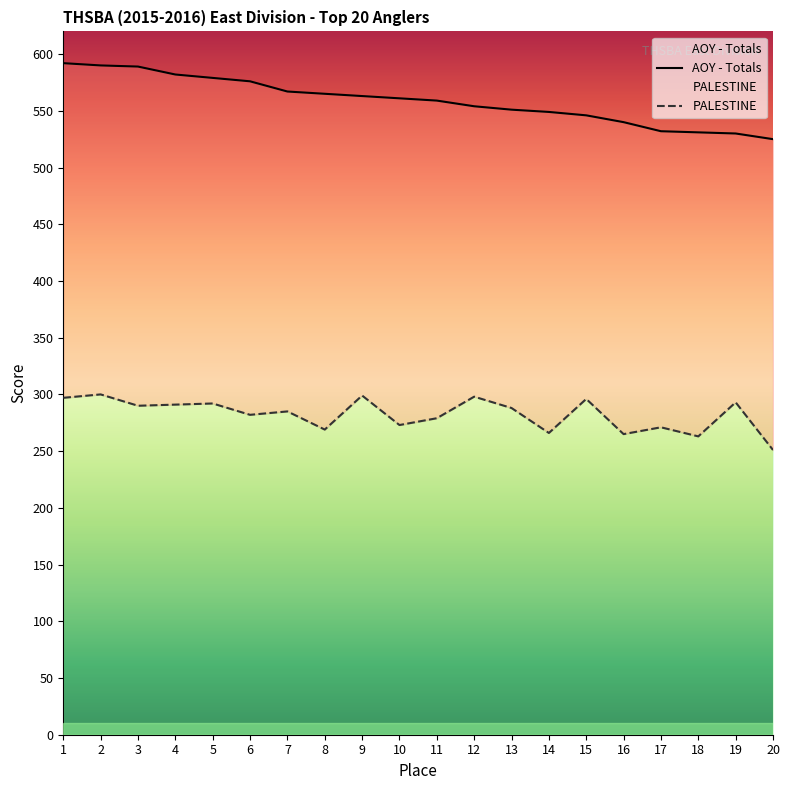

The value of AOY - Totals at 17 is 164. True or false?

False